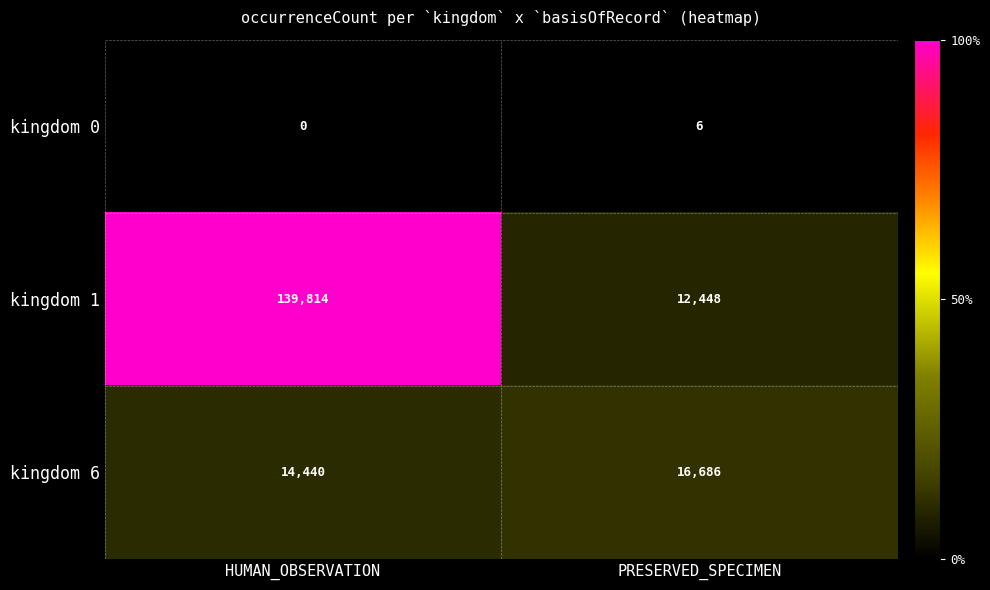

The value of kingdom 6 at HUMAN_OBSERVATION is 25242. True or false?

False